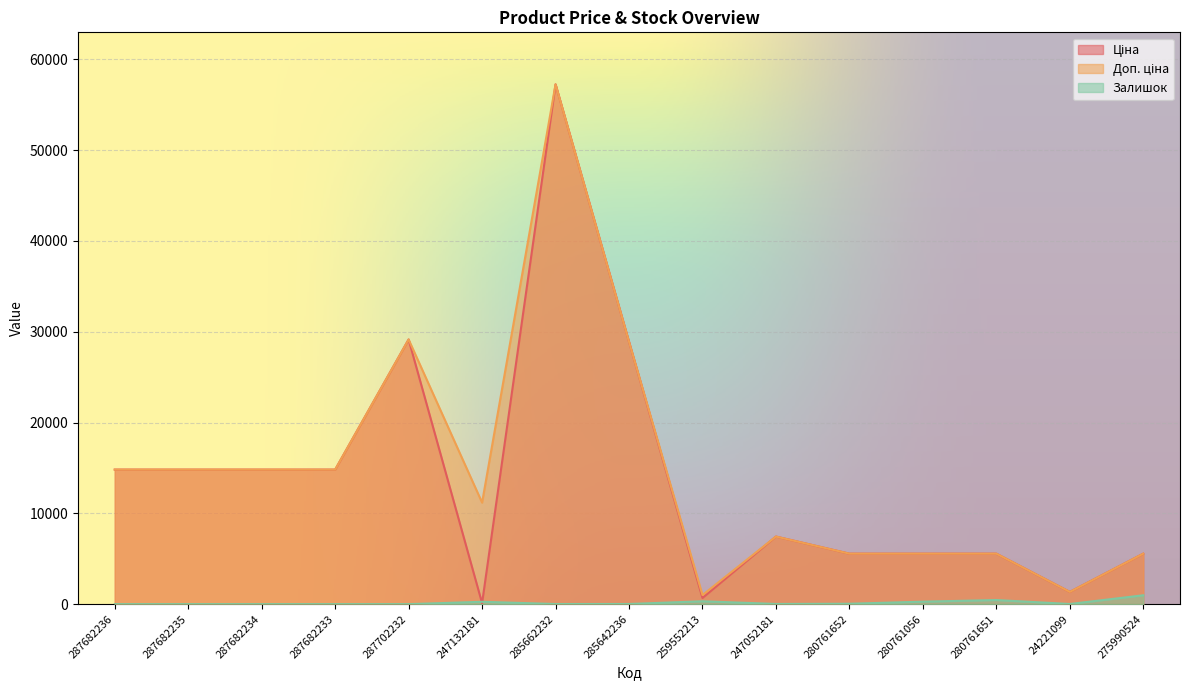

Is it true that Ціна equals 57258.0 at 285662232?

True